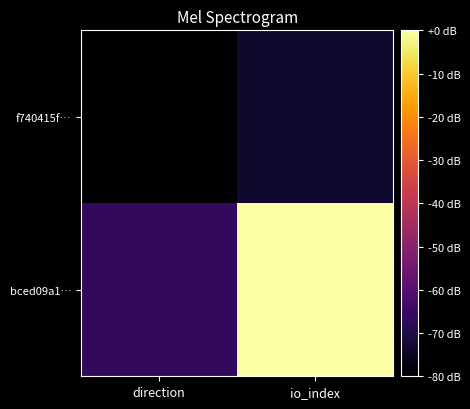

What is the smallest value displayed?

-80.0